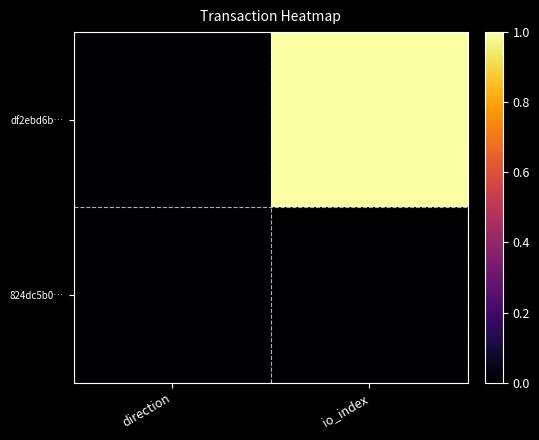

What is the maximum value shown in the chart?

1.0